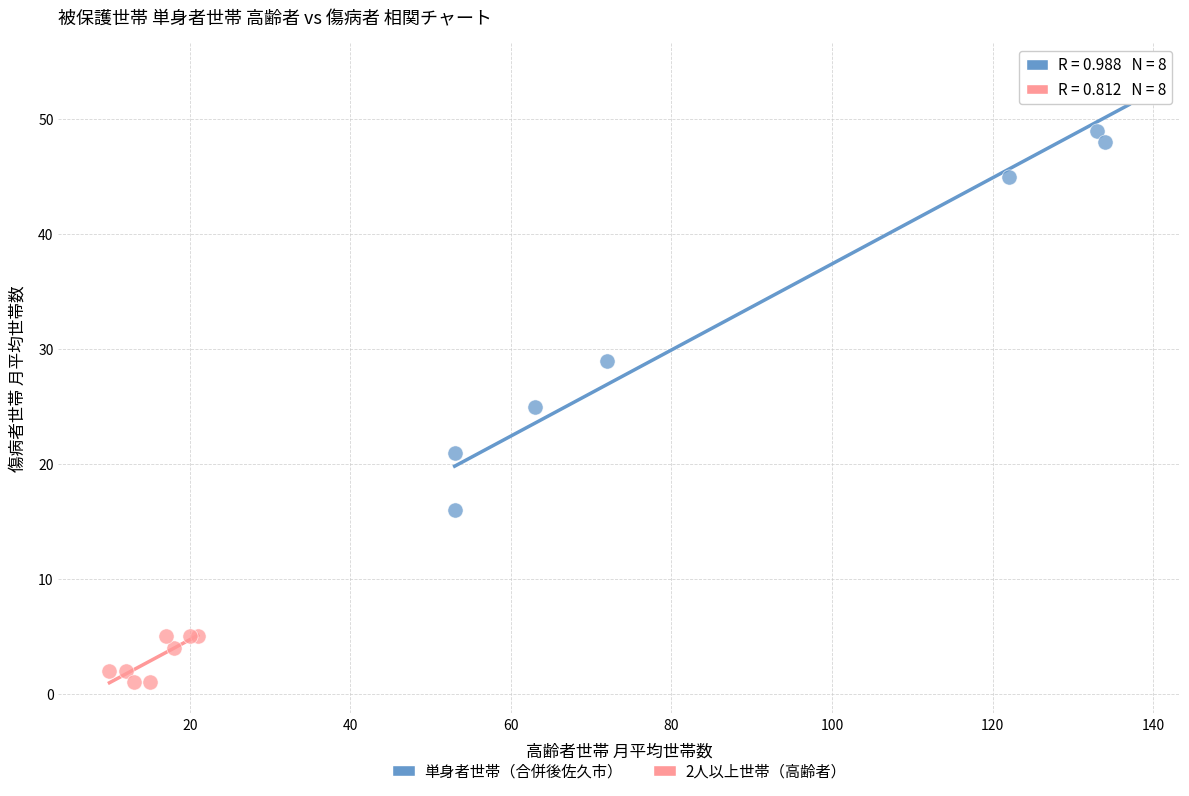

Which series contains the lowest Y value?

2人以上世帯（高齢者）